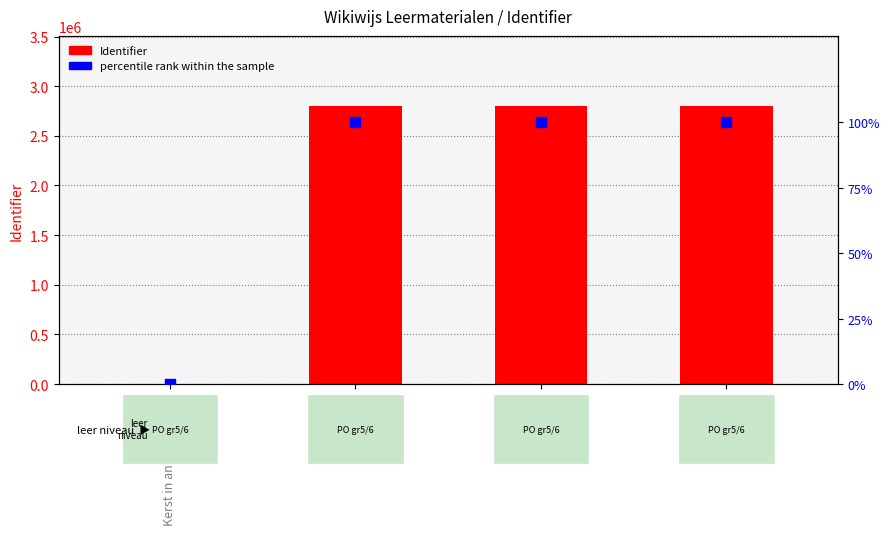

Which series has the largest Y range (max minus min)?

Identifier